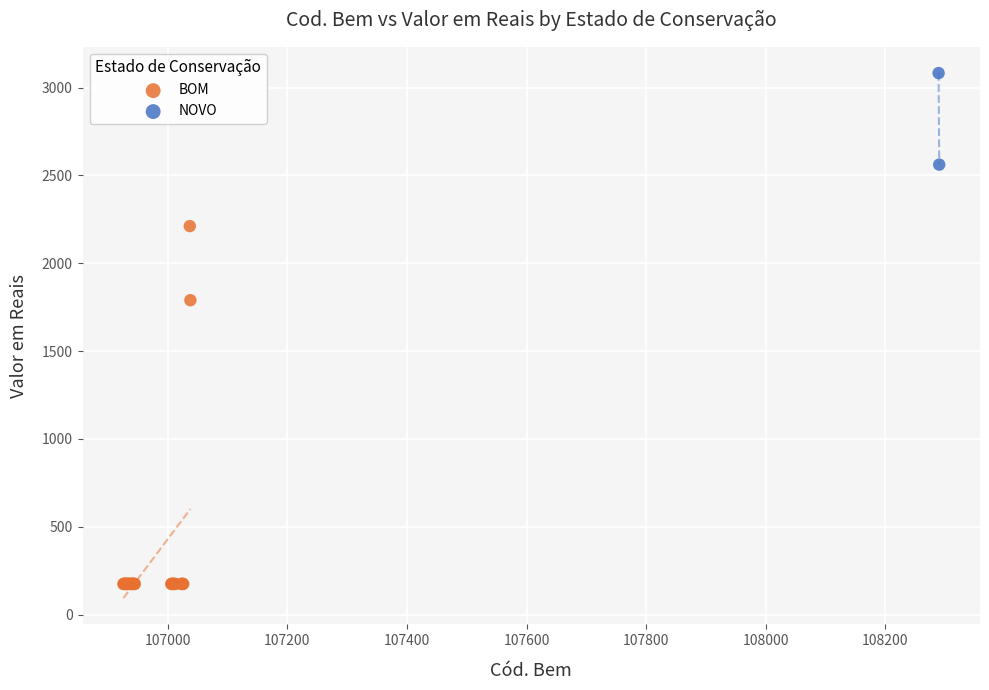

What are all the series names shown in the legend?

BOM, NOVO